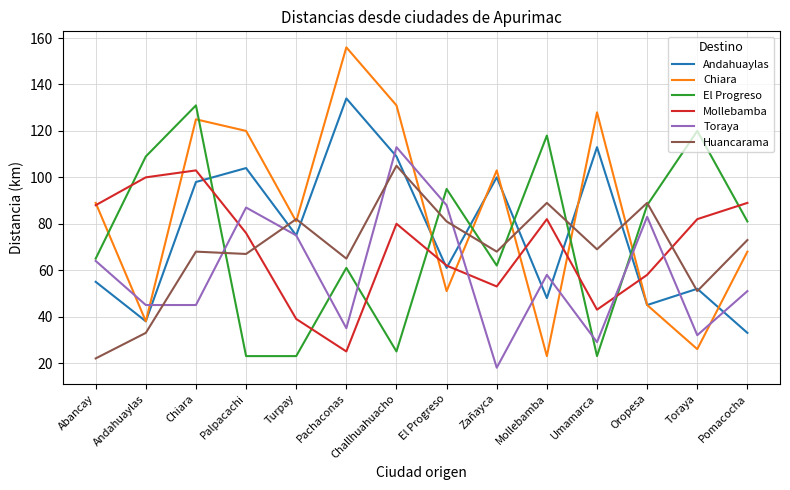

Between which two adjacent categories do Chiara and Toraya first intersect?

Abancay and Andahuaylas